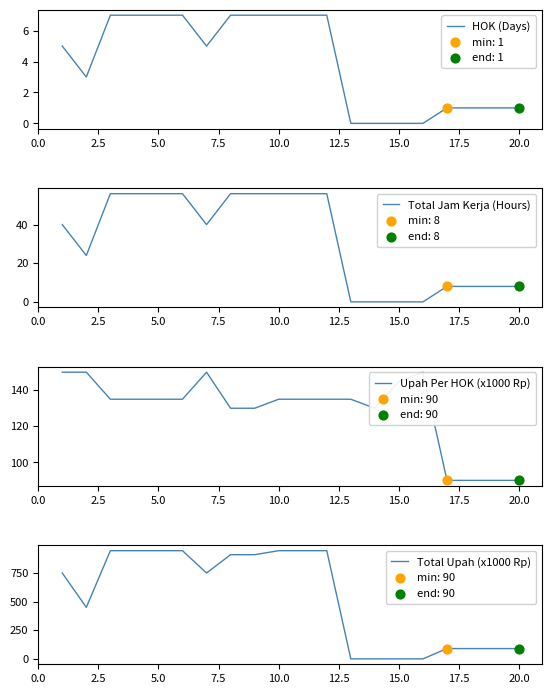

Which series reaches the minimum Y coordinate?

HOK (Days)